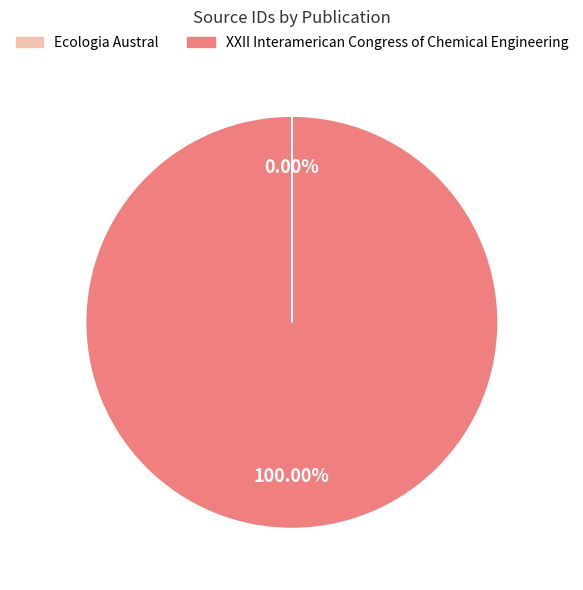

To the nearest percent, what is the average slice percentage?

50%